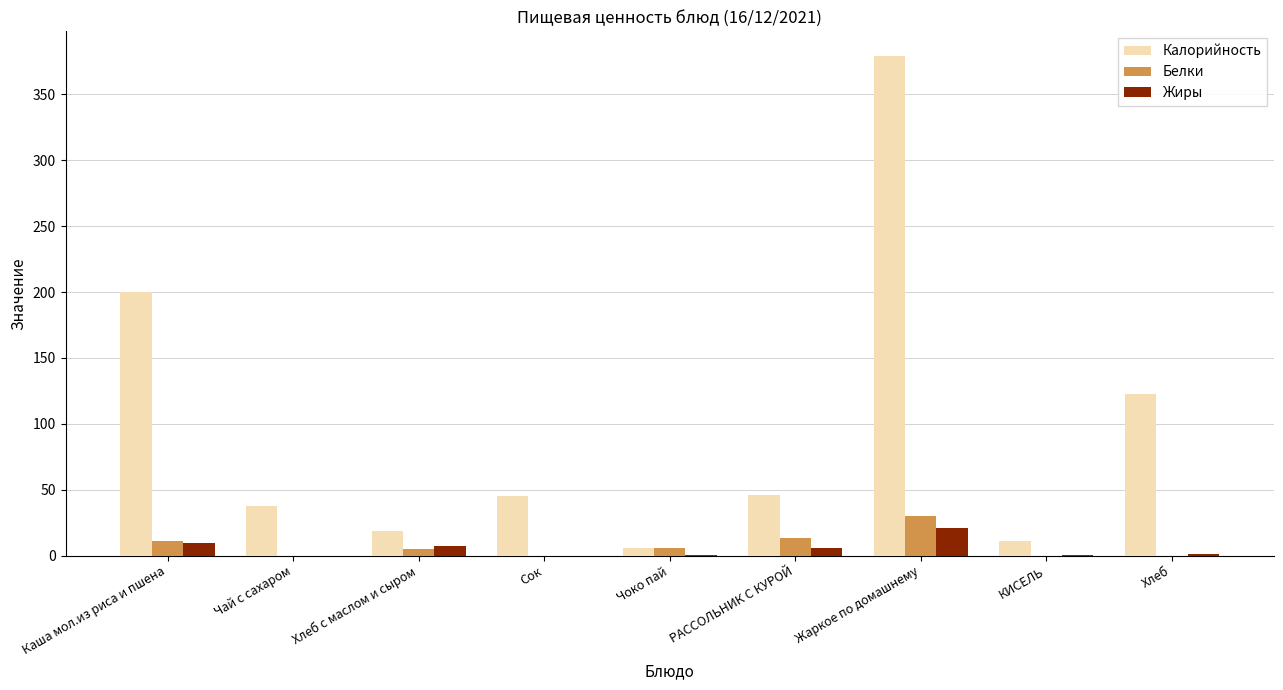

How many groups of bars are there?

9